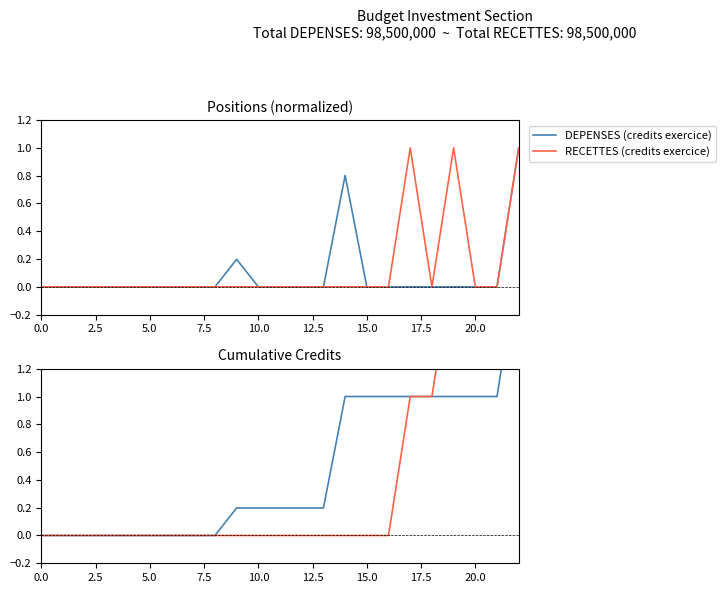

True or false: RECETTES (credits exercice) and DEPENSES (credits exercice) intersect in this chart.

False